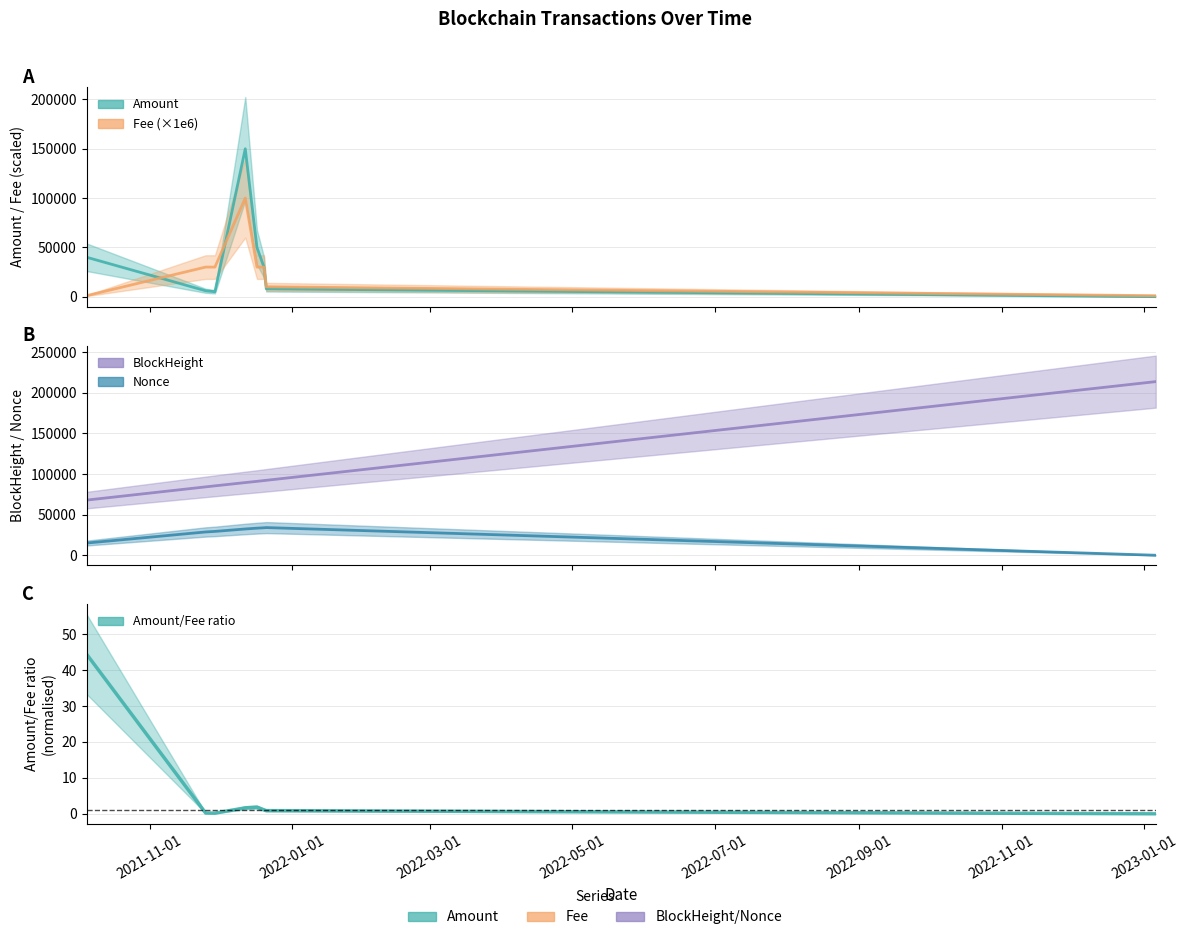

What is the value of the Fee point at the 1st from the left?

1000.0